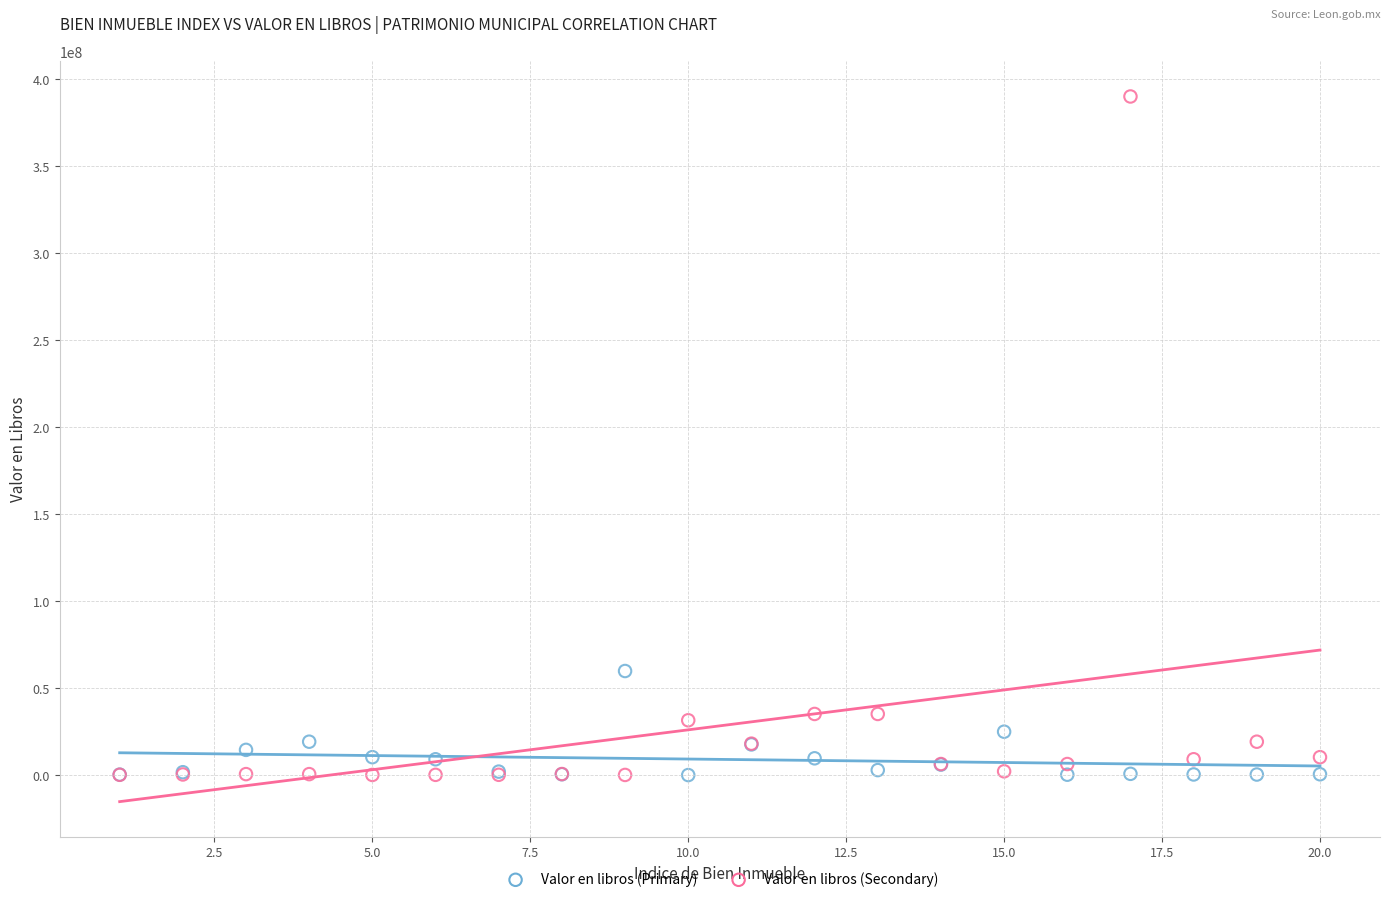

What are all the series names shown in the legend?

Valor en libros (Primary), Valor en libros (Secondary)